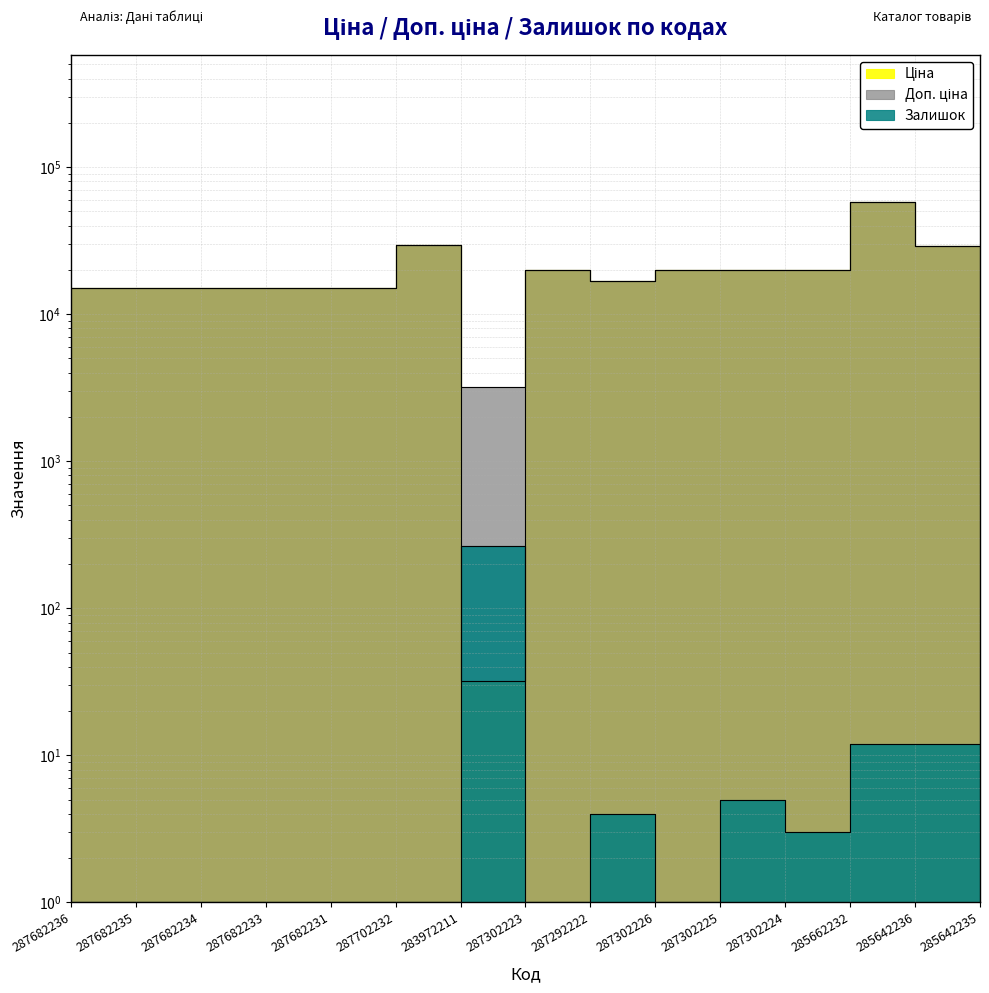

The Доп. ціна series shows 29548.9 at 287702232. True or false?

True